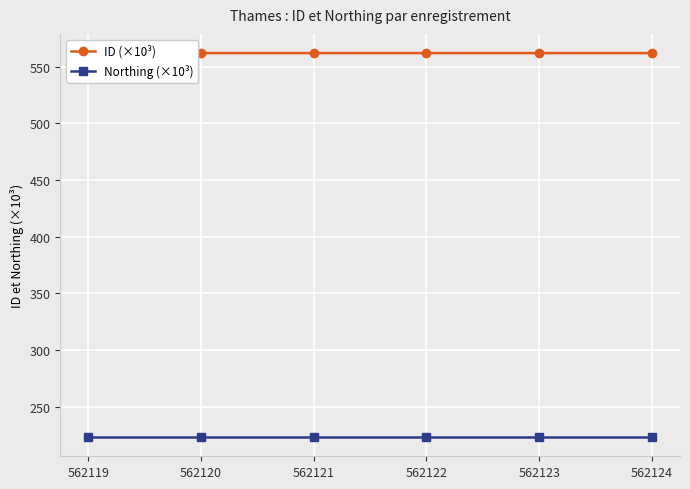

Reading left to right, extract all data points from this chart.

ID (×10³): 562.1	562.1	562.1	562.1	562.1	562.1
Northing (×10³): 223.3	223.3	223.3	223.3	223.3	223.3